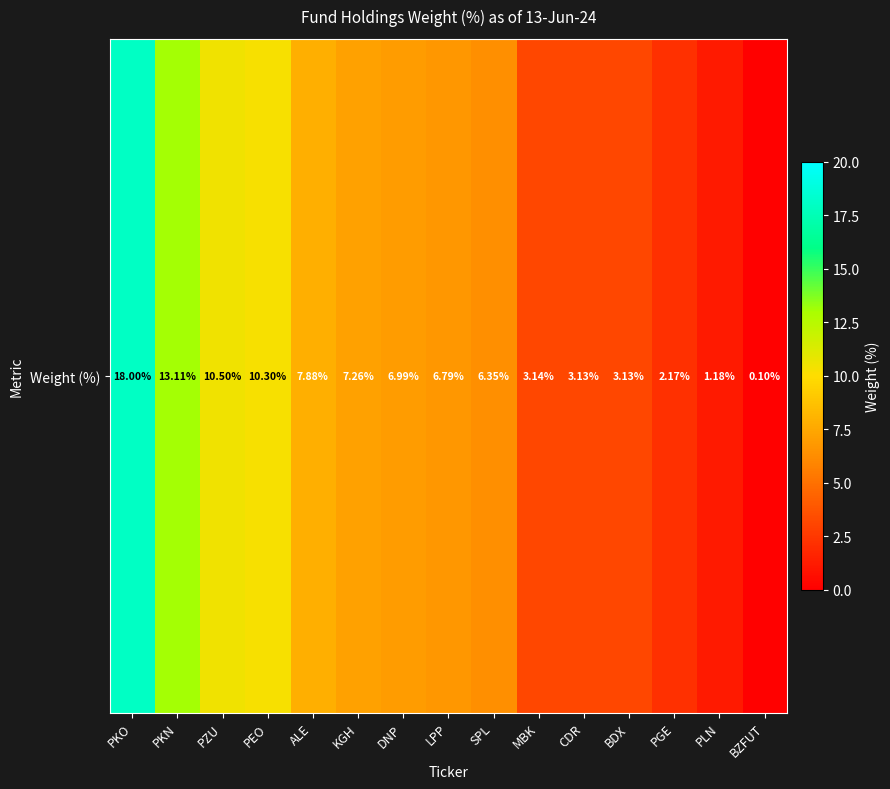

What is the difference between the values at DNP and PKN?

6.1